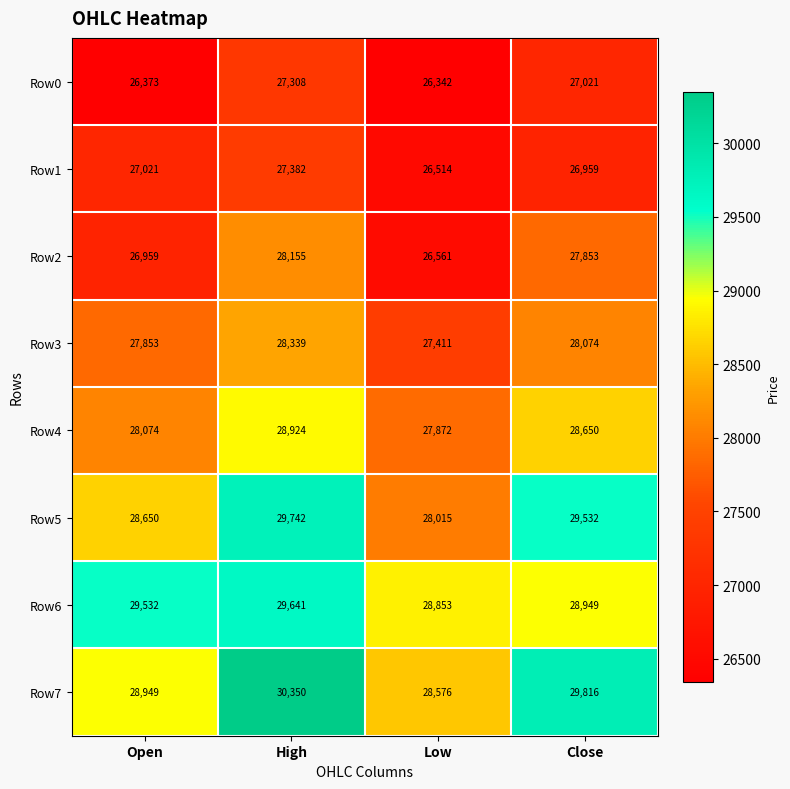

At High, list the series in order from smallest to largest.

Row0, Row1, Row2, Row3, Row4, Row6, Row5, Row7